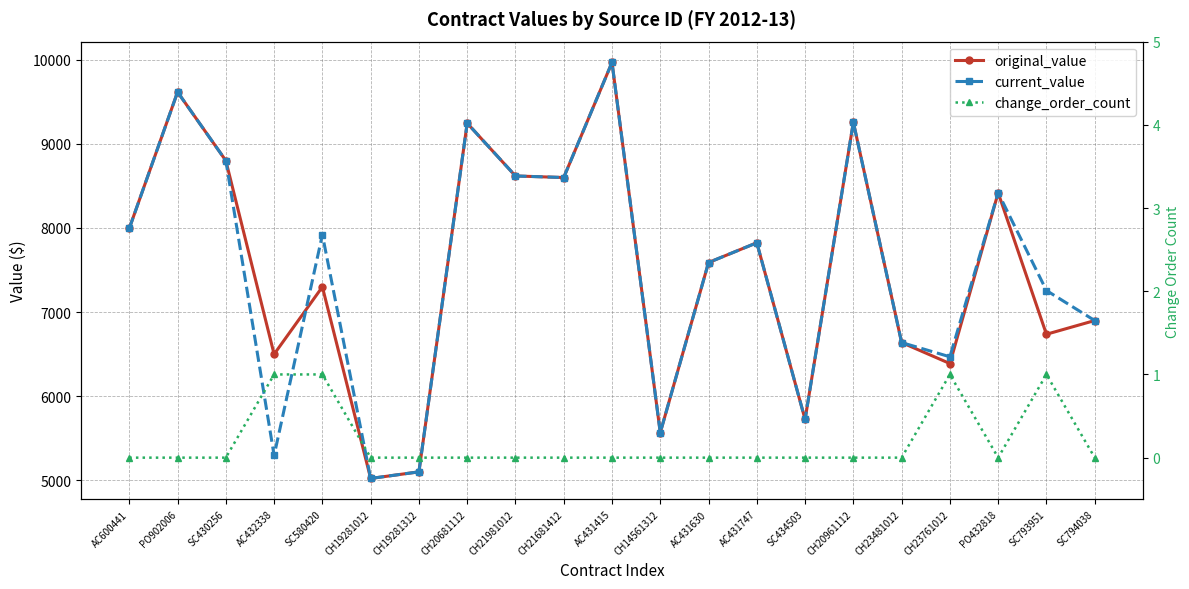

True or false: current_value has more than 1 interior local peaks.

True